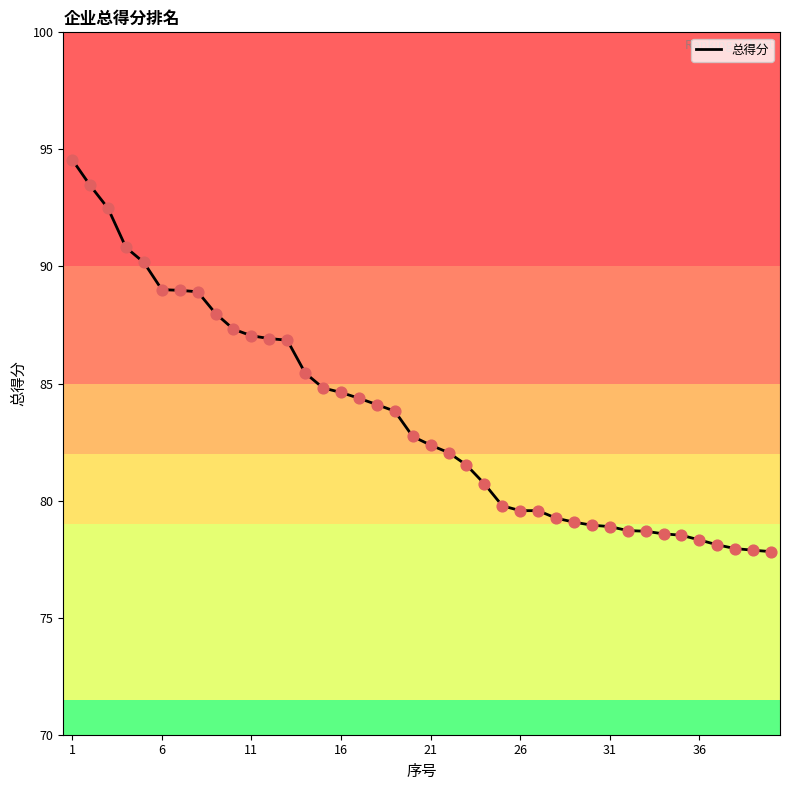

What is the greatest value displayed?

94.6